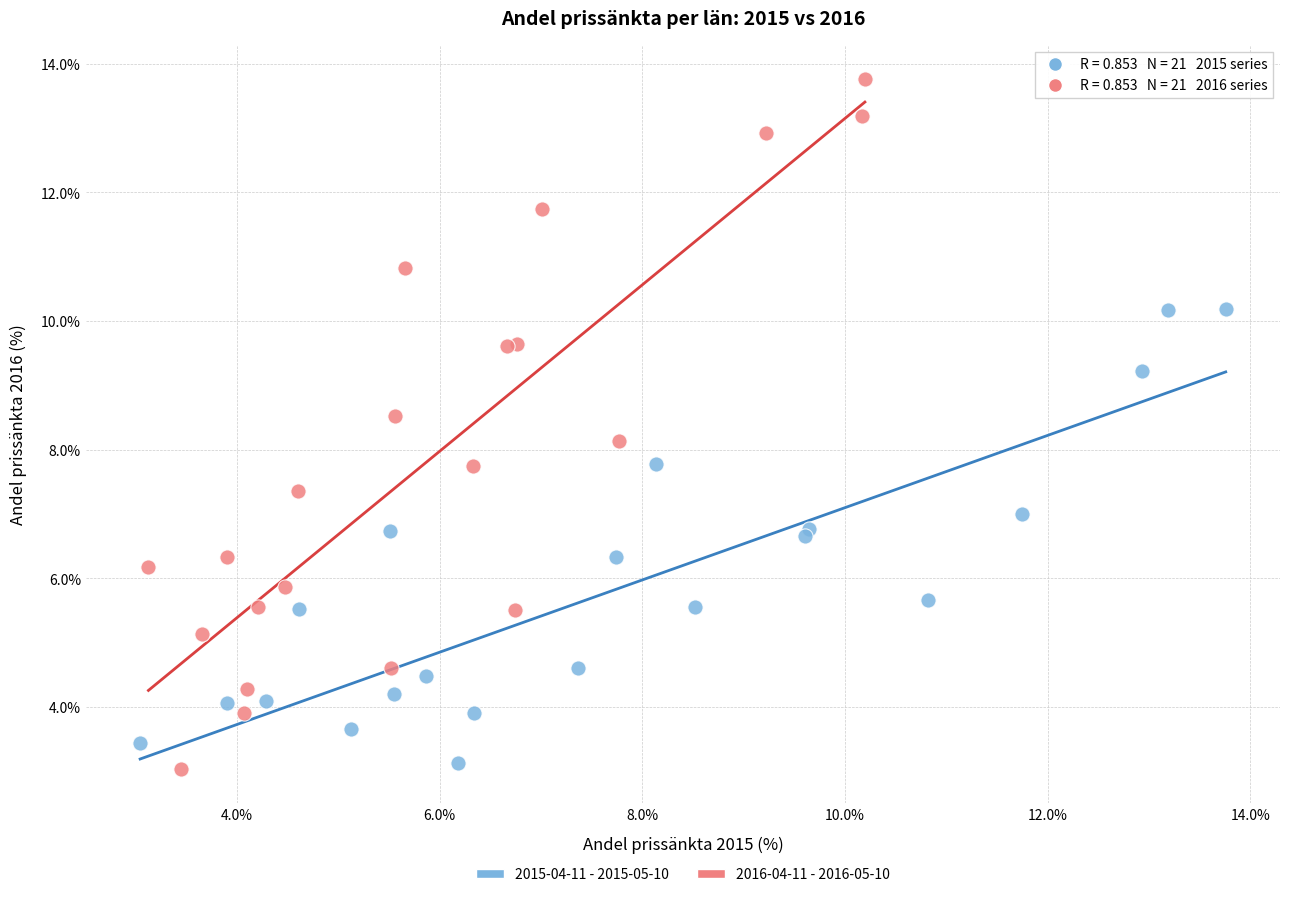

Which series contains the highest Y value?

2016-04-11 - 2016-05-10